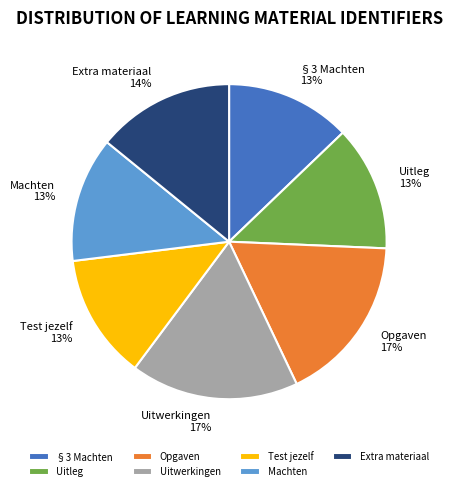

True or false: §3 Machten accounts for 18% of the total.

False